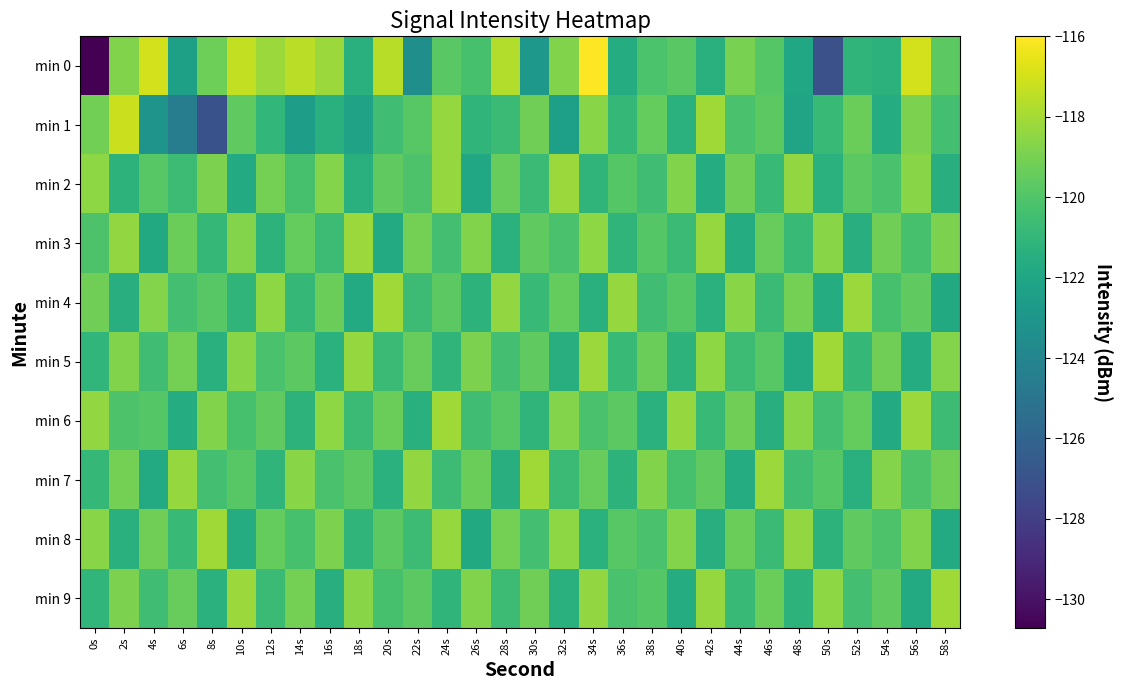

Rank the series by their maximum value, from highest to lowest.

min 0, min 1, min 4, min 5, min 6, min 7, min 8, min 9, min 2, min 3